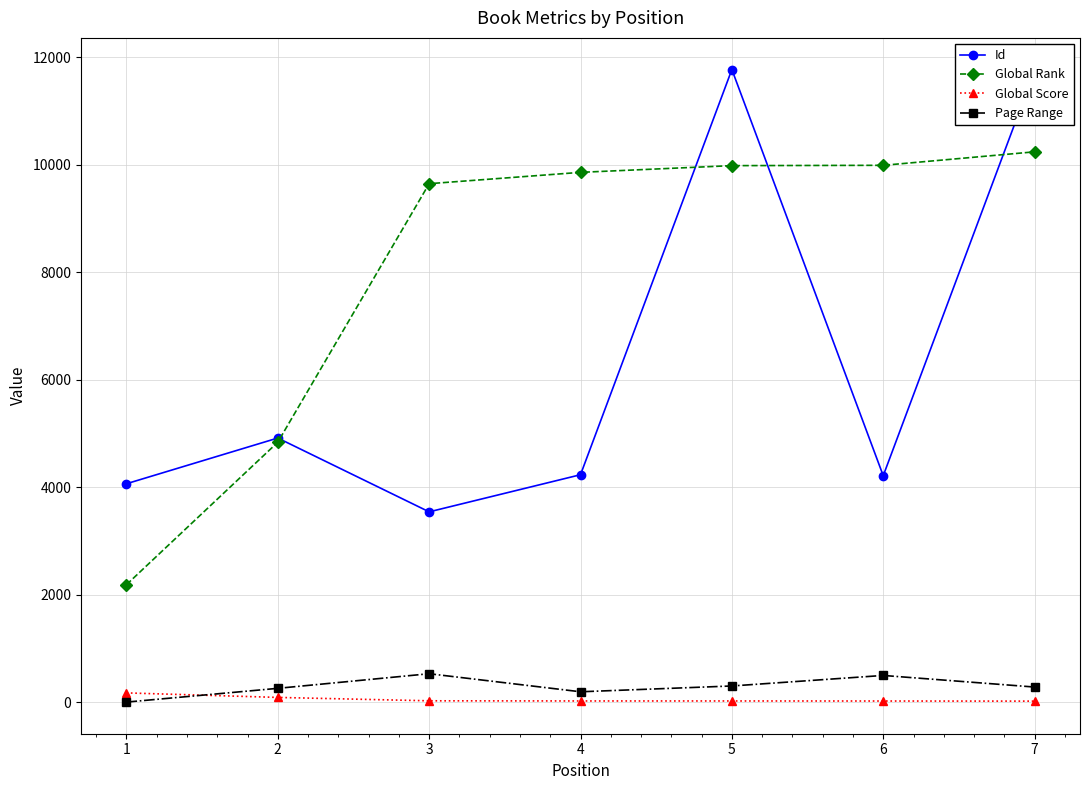

What is the value of the Global Score point at the 3rd from the left?

24